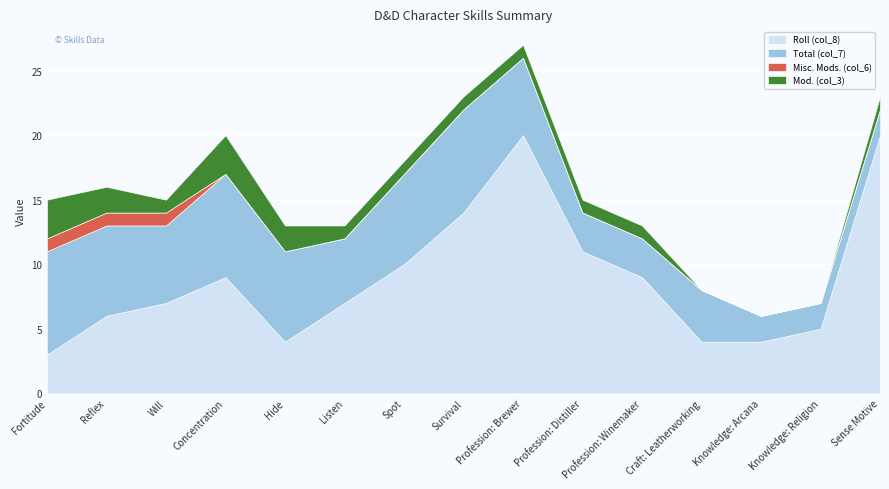

How many lines are shown in the chart?

4